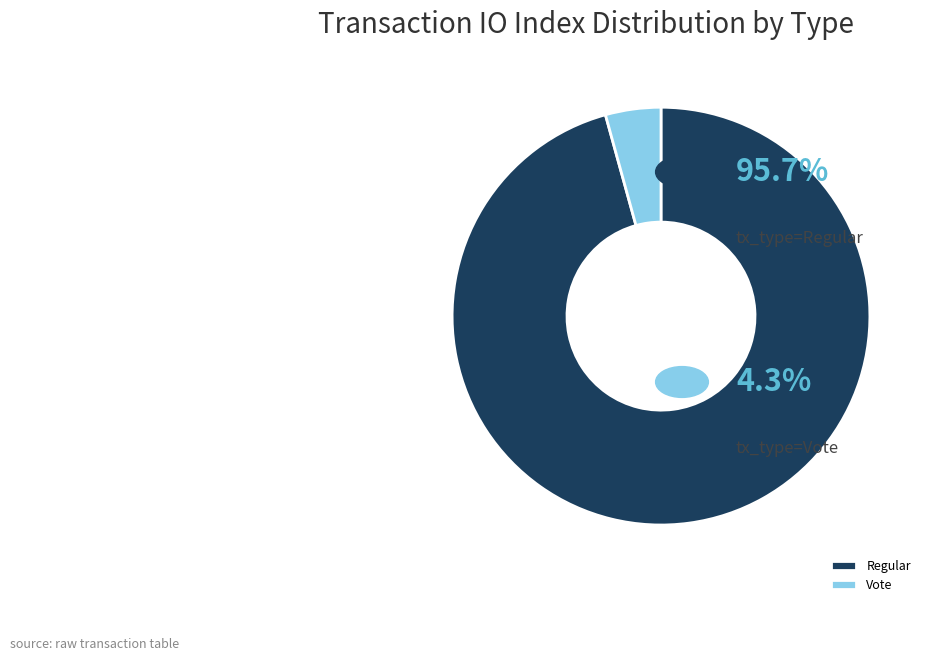

Count the number of slices in the pie.

2